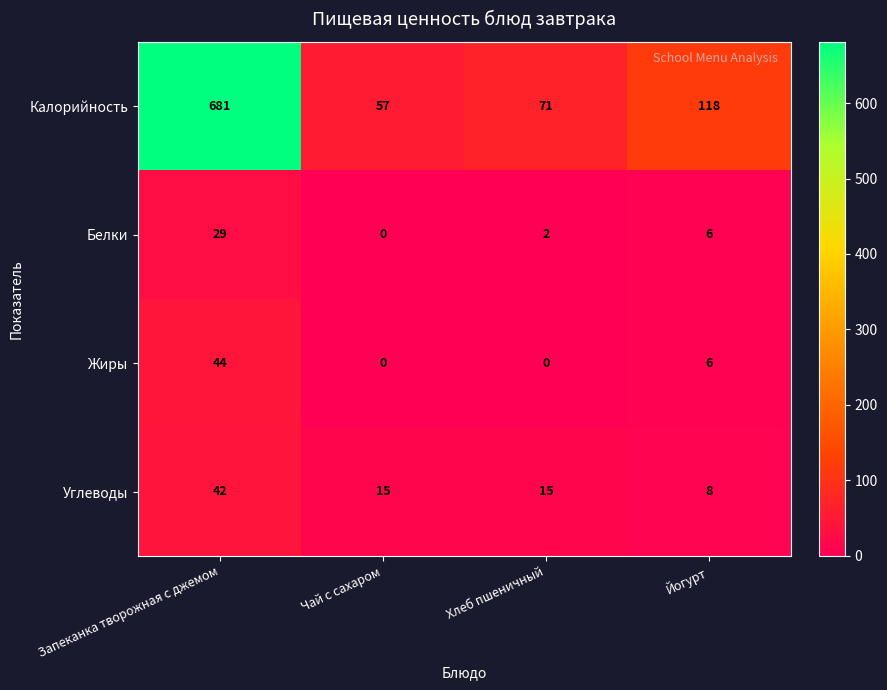

Which label corresponds to the largest value in the chart?

Запеканка творожная с джемом